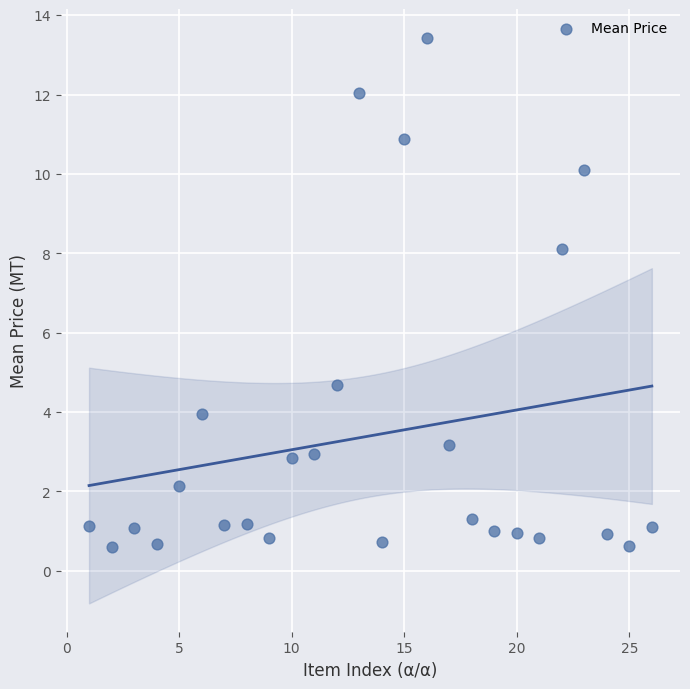

What Y value in the scatter plot is closest to 7?

8.1